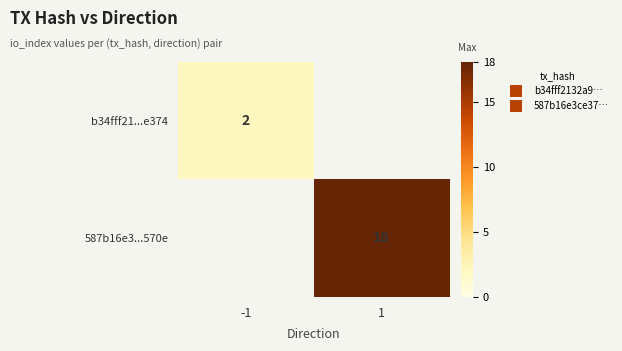

What is the average value of the 587b16e3...570e series?

9